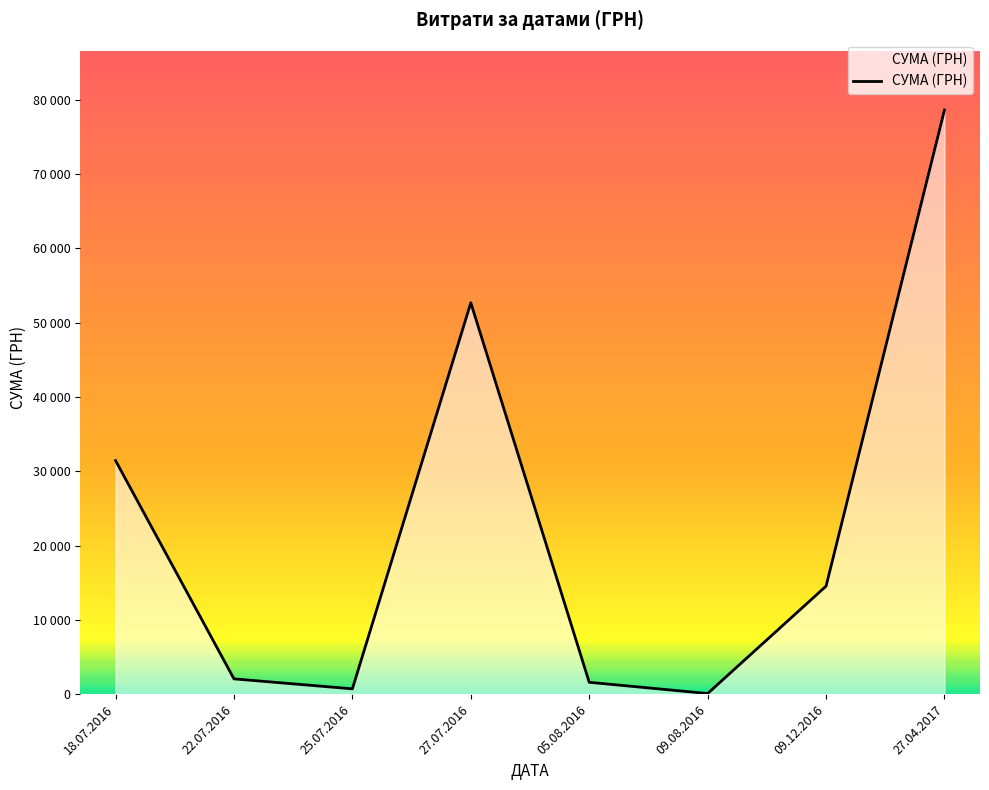

The chart shows a value of 31.5 at 09.08.2016. True or false?

False